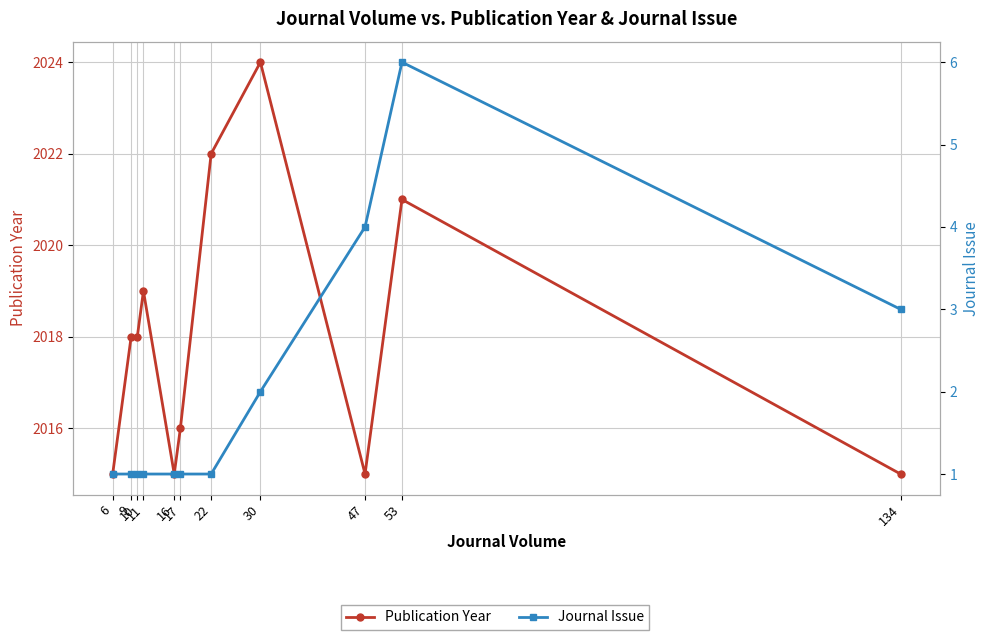

What is the difference between the Journal Issue values at 10 and 30?

1